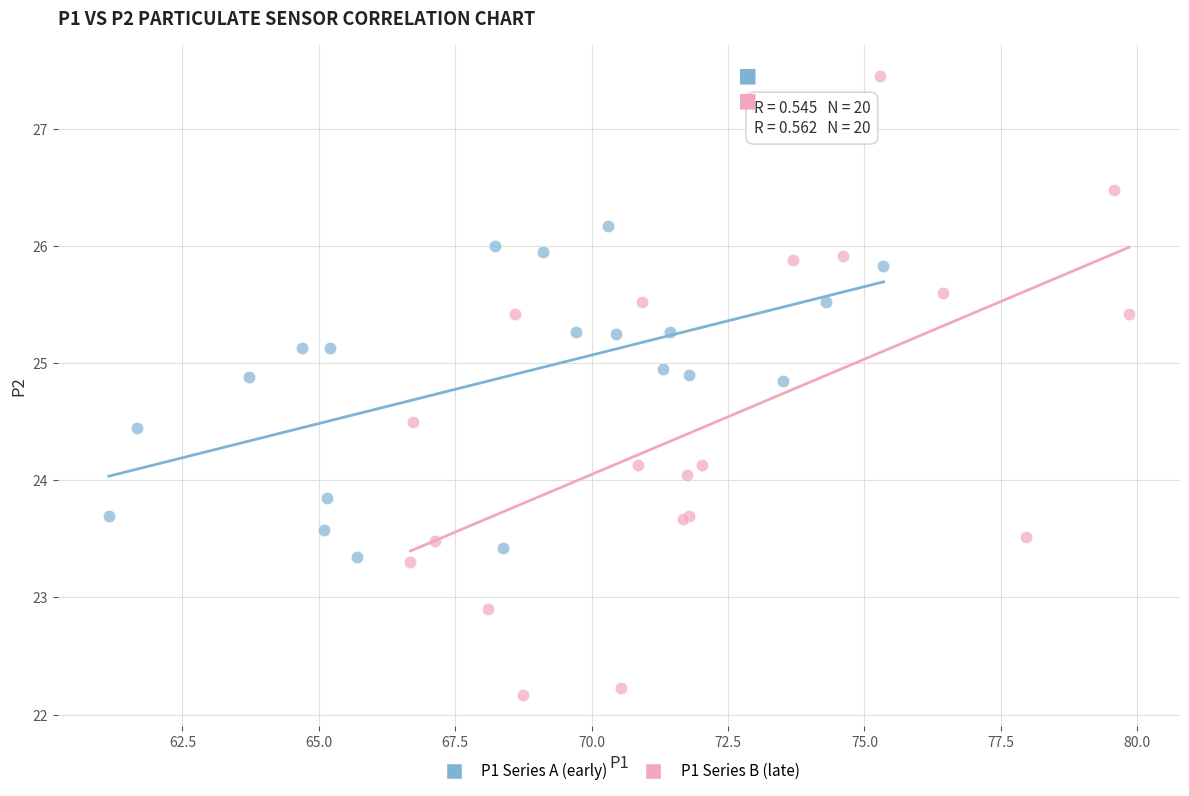

Which series has the widest spread of Y values?

P1 Series B (late)